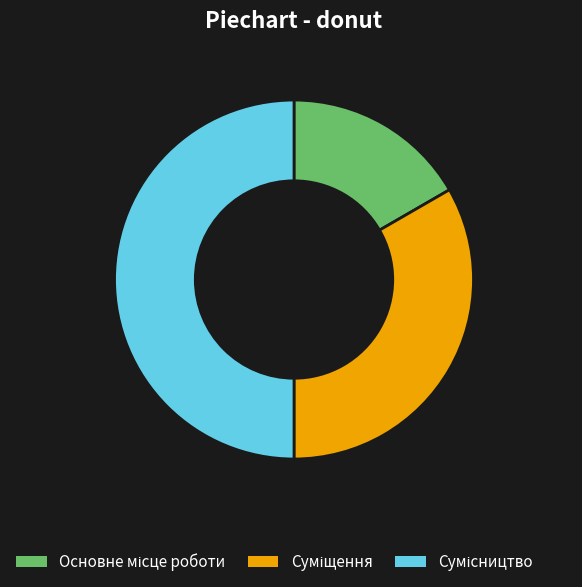

To the nearest percent, what is the difference between the Сумісництво and Основне місце роботи slice percentages?

33%